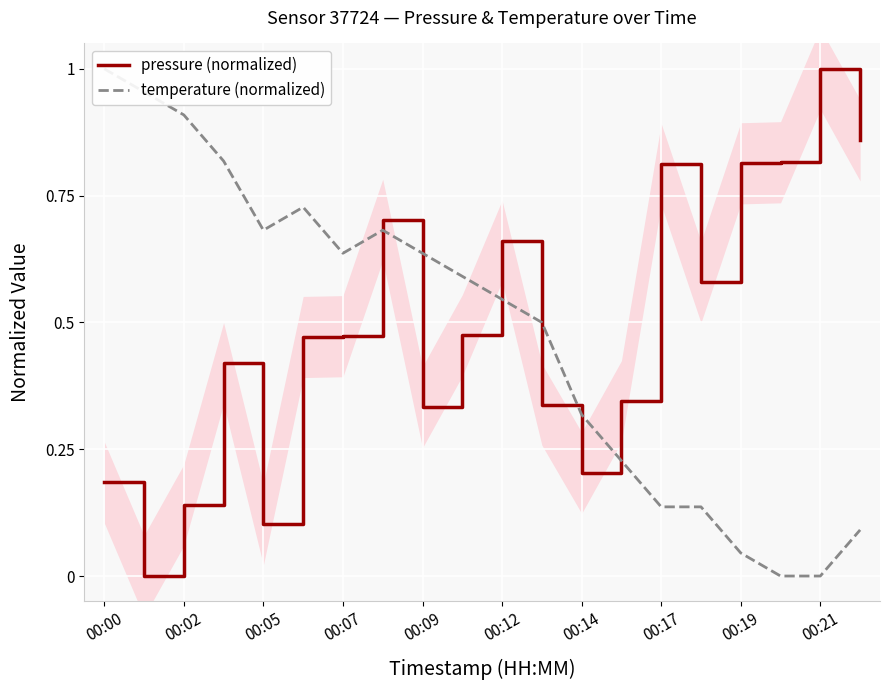

Which series changed the most between 00:00 and 00:21?

temperature (normalized)